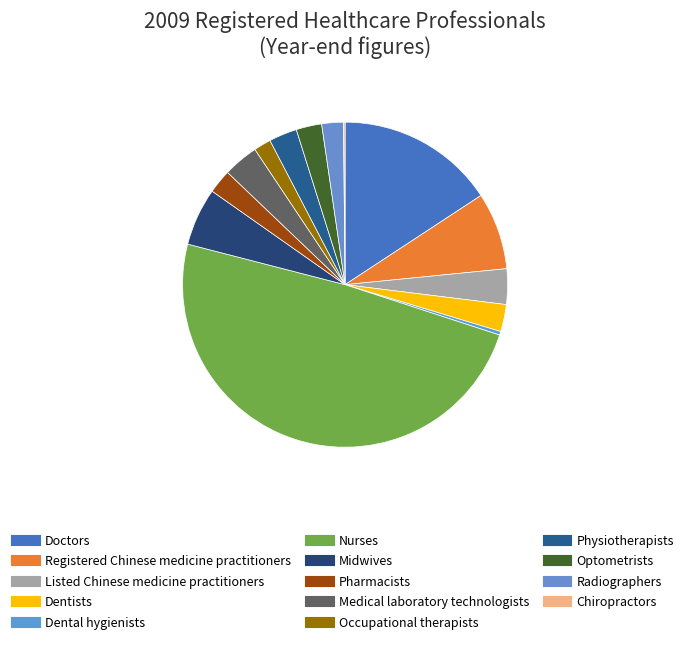

To the nearest percent, what is the average slice percentage?

7%